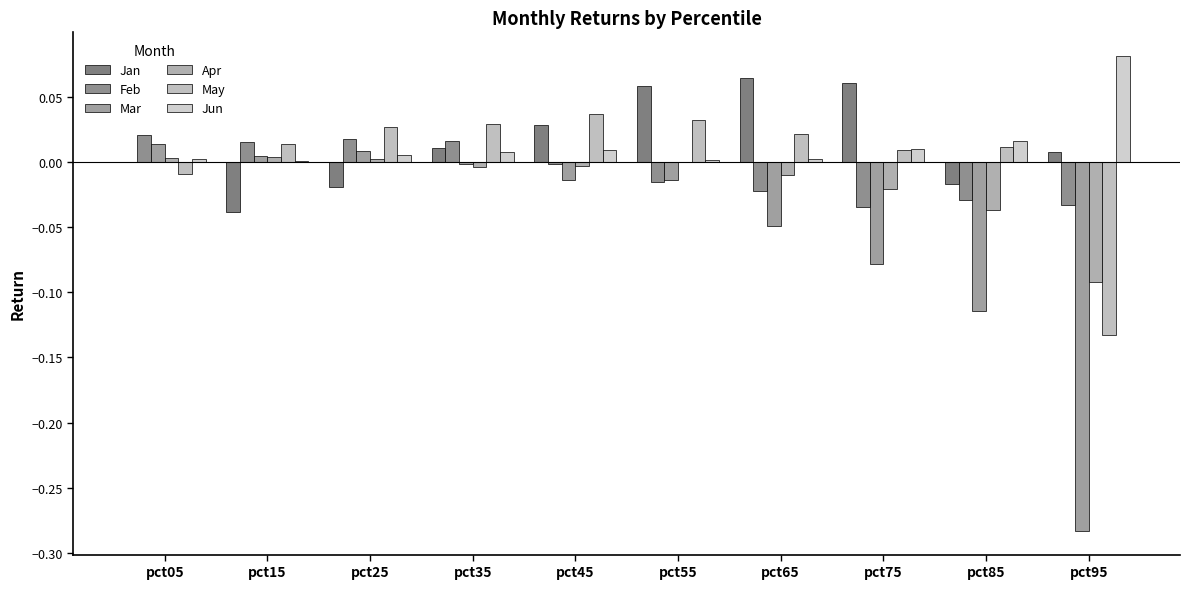

Is it true that May equals 0.0 at pct75?

False